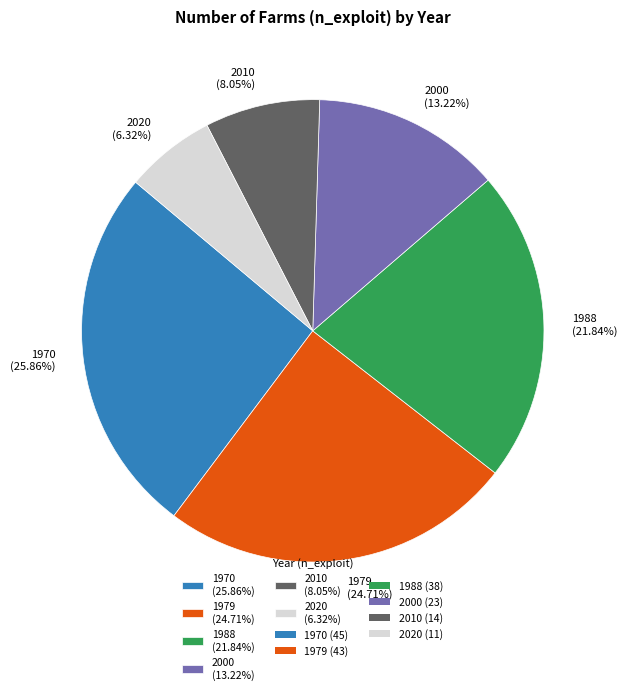

Count the number of slices in the pie.

6